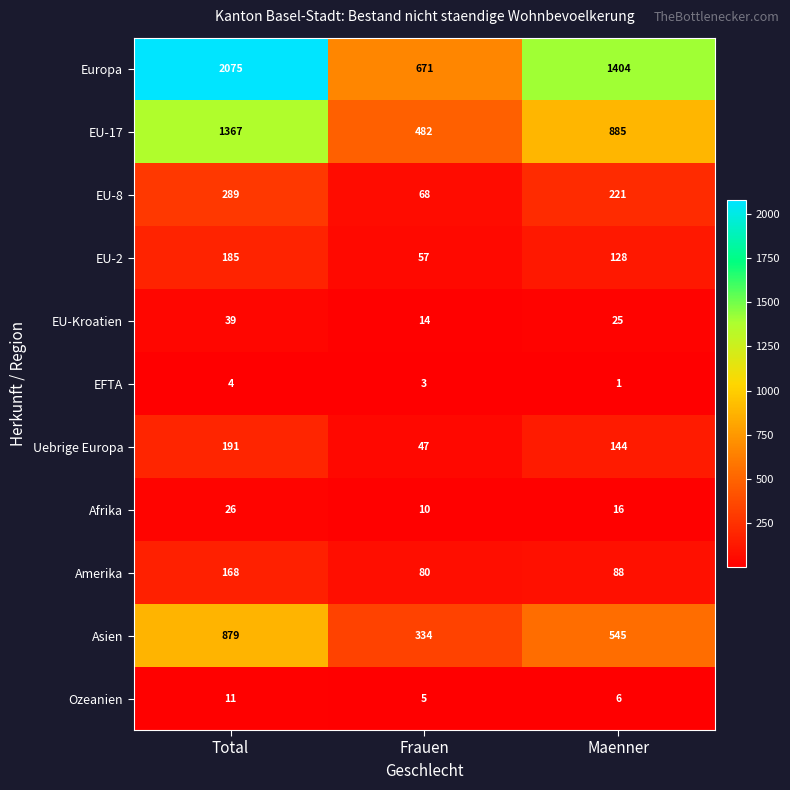

What is the sum of all Asien values?

1758